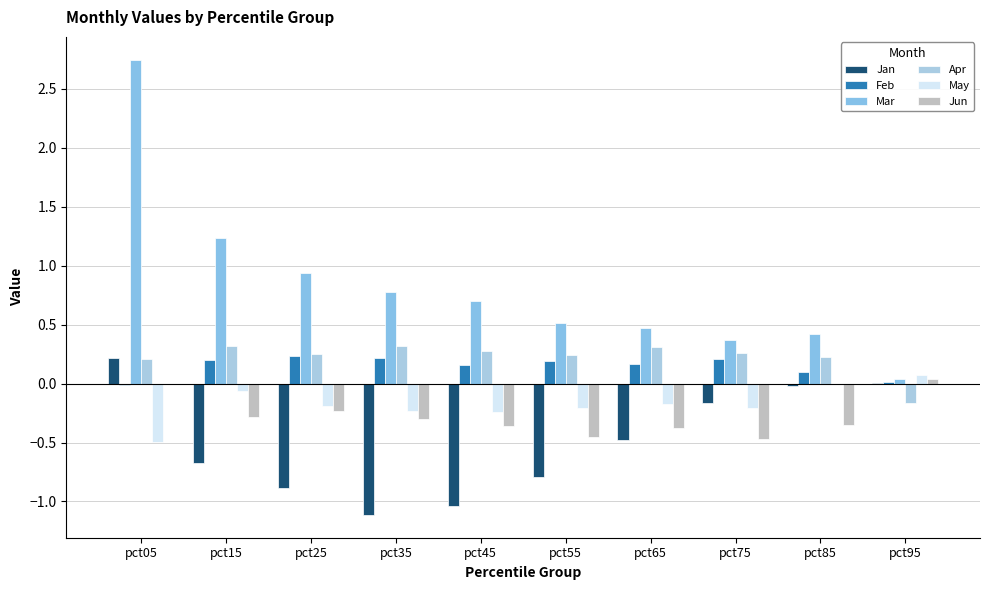

True or false: May has a value of -0.4 at pct75.

False